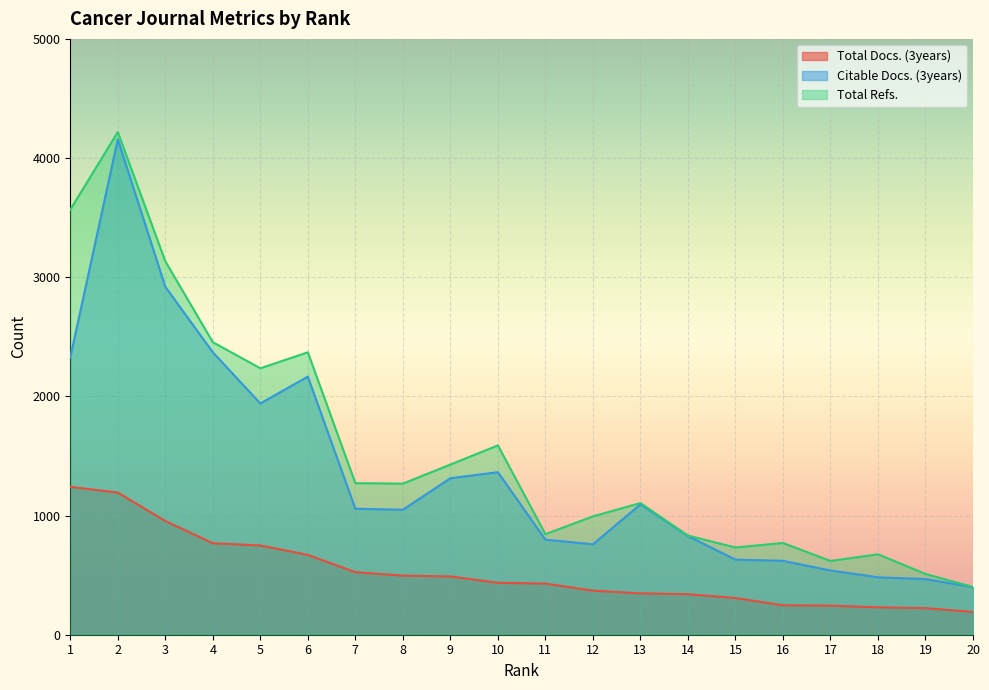

What is the value of the Citable Docs. (3years) point at the 18th from the left?

482